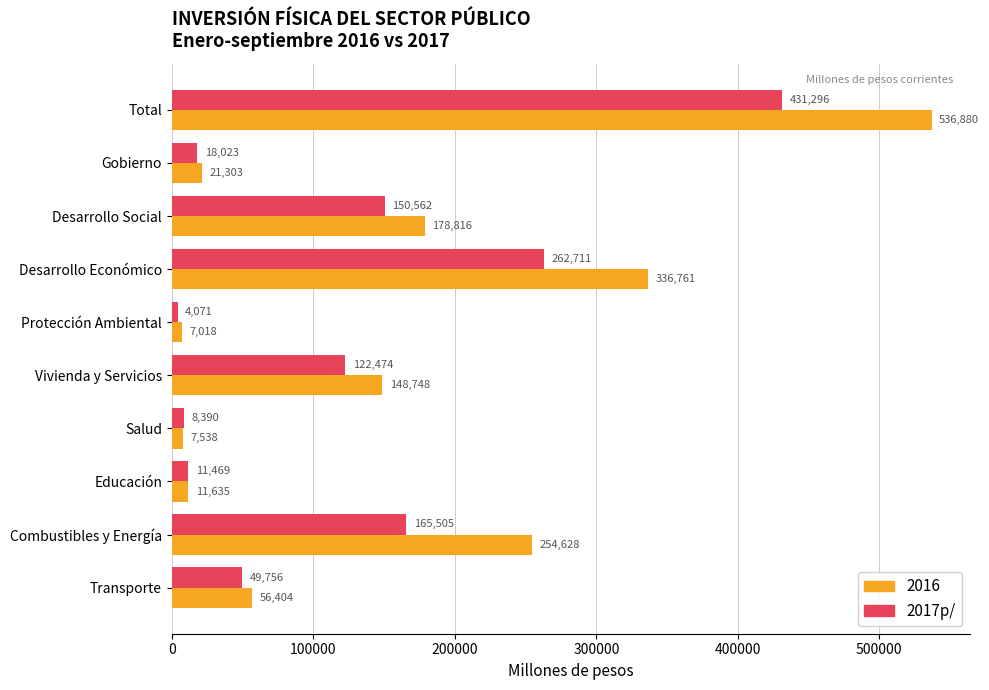

Which series has the largest range (max minus min)?

2016